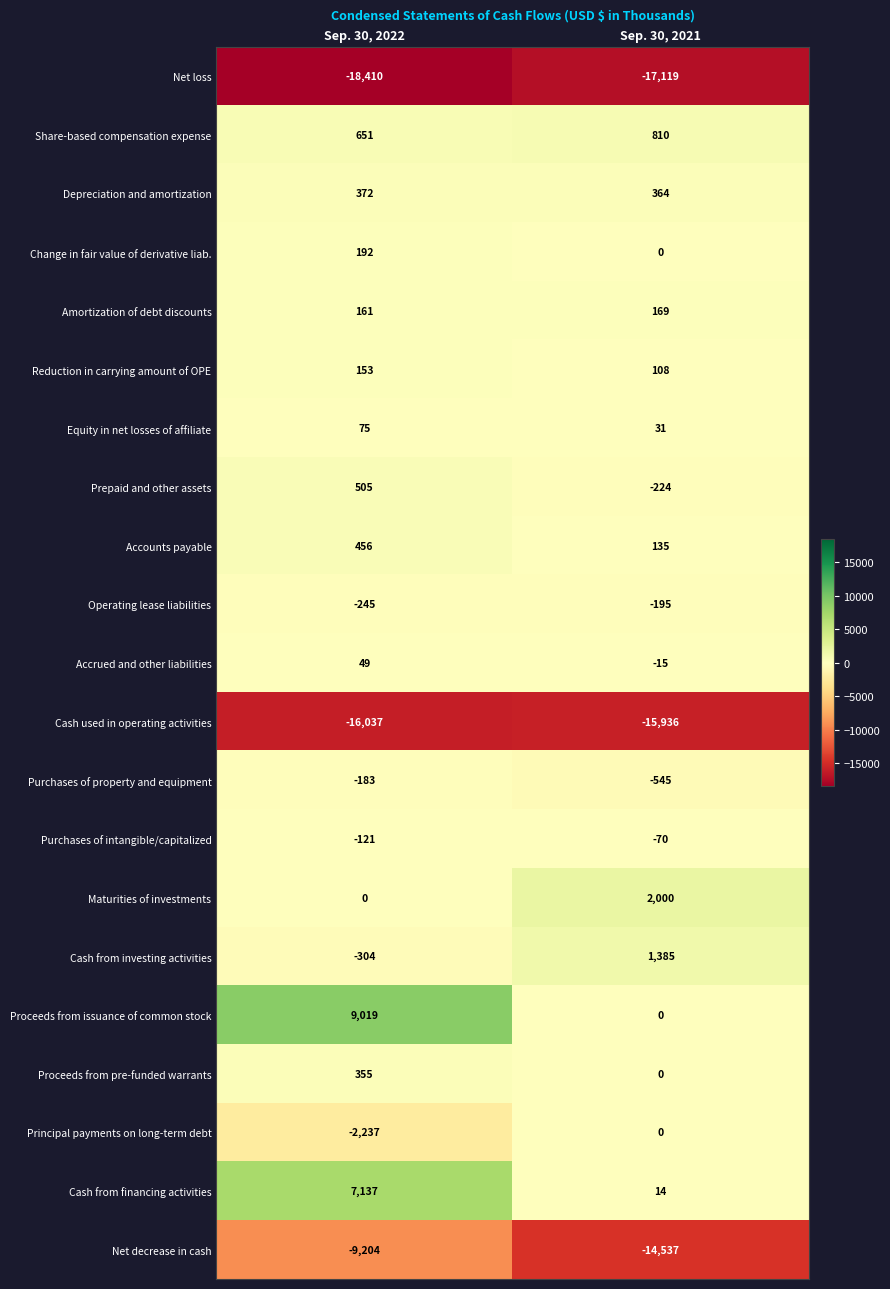

What is the sum of all Equity in net losses of affiliate values?

106